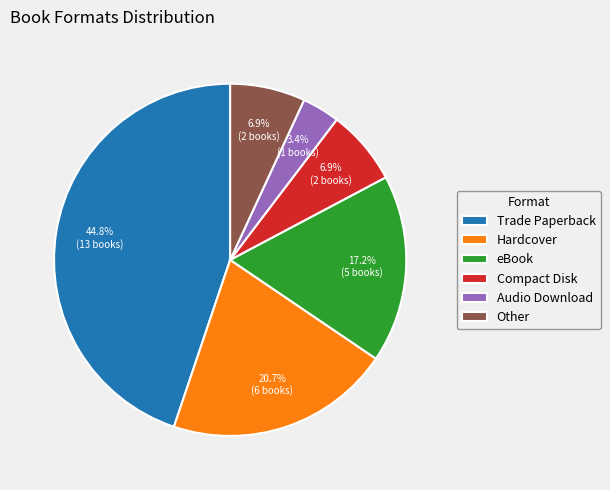

What is the ratio of the value at Trade Paperback to the value at Compact Disk?

6.5